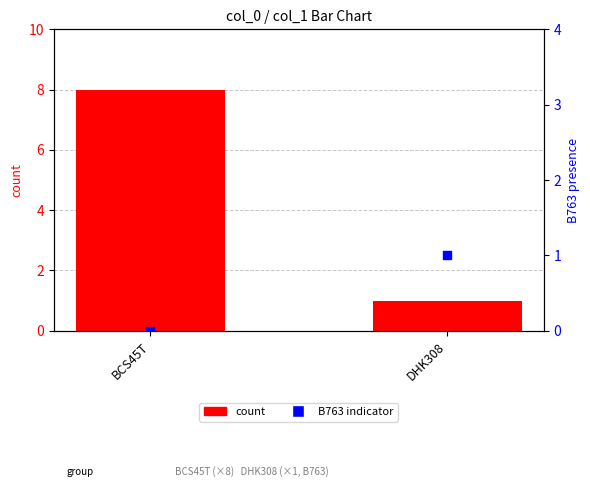

At how many categories does at least one series exceed 3?

1